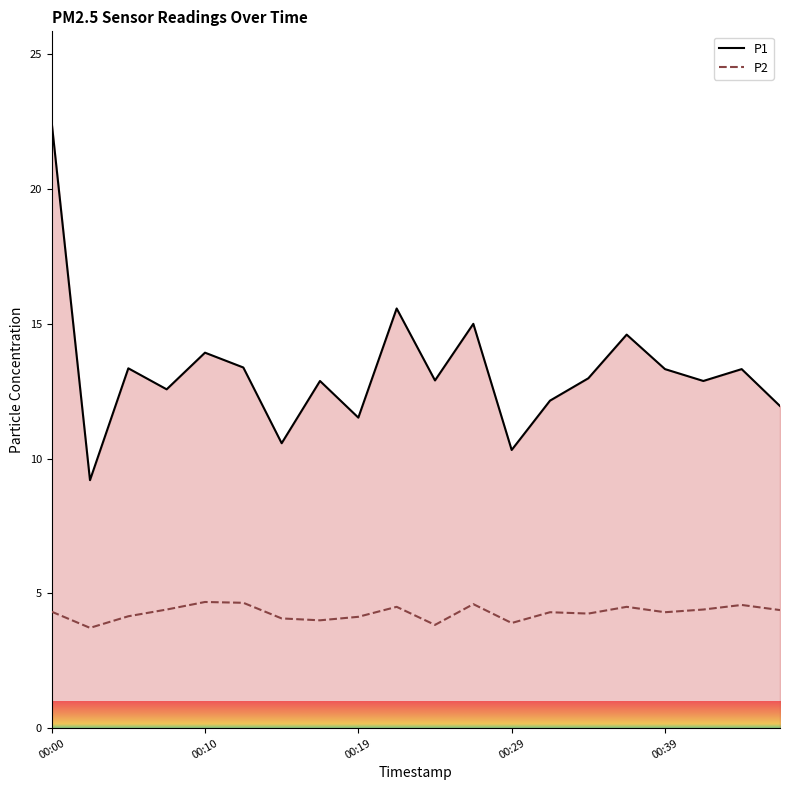

True or false: P2 and P1 cross at least once.

False